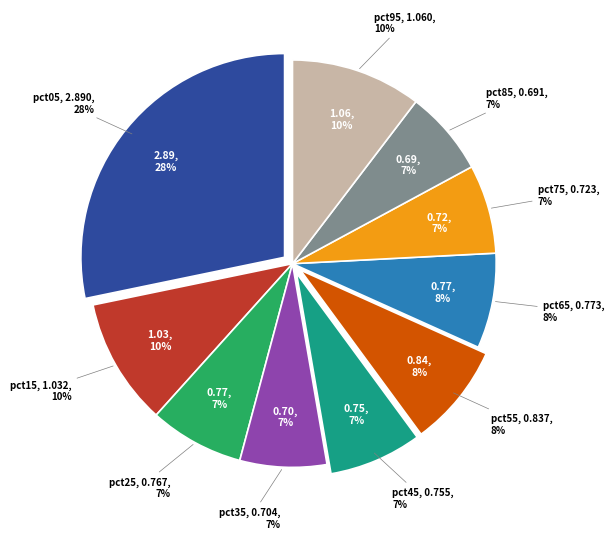

To the nearest percent, what is the difference between the largest and smallest slice percentages?

21%